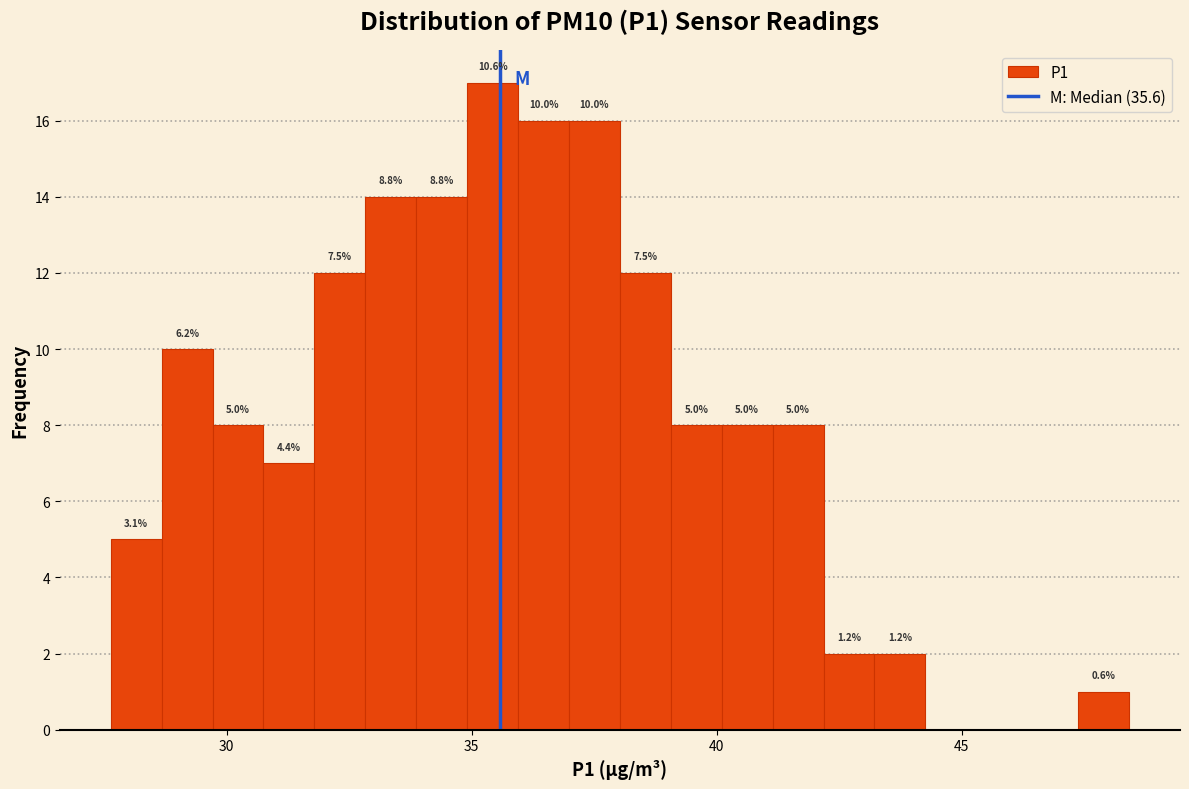

Read against the x-axis, roughly where is the centre of the tallest bar?

35.5